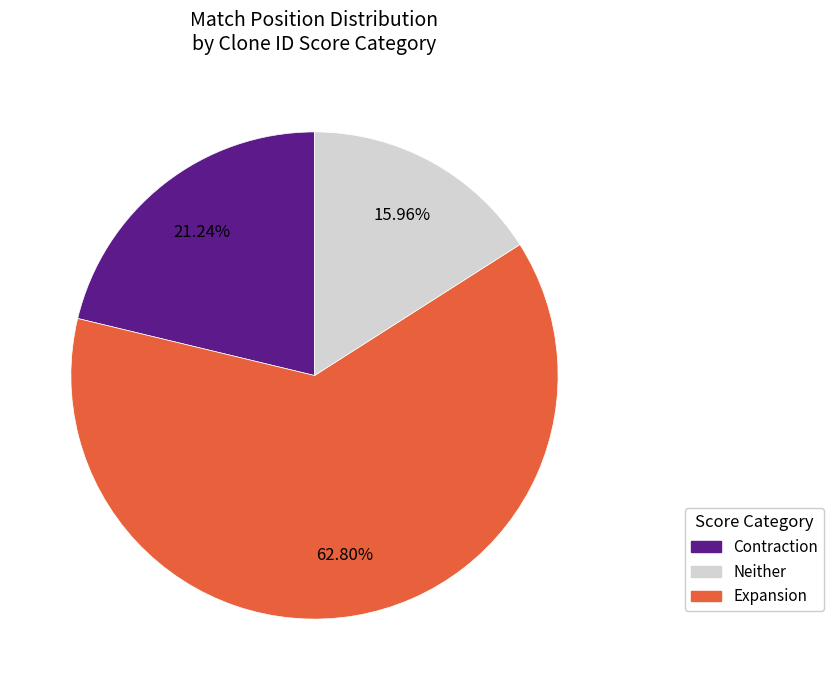

Is there a majority slice in this chart?

Yes